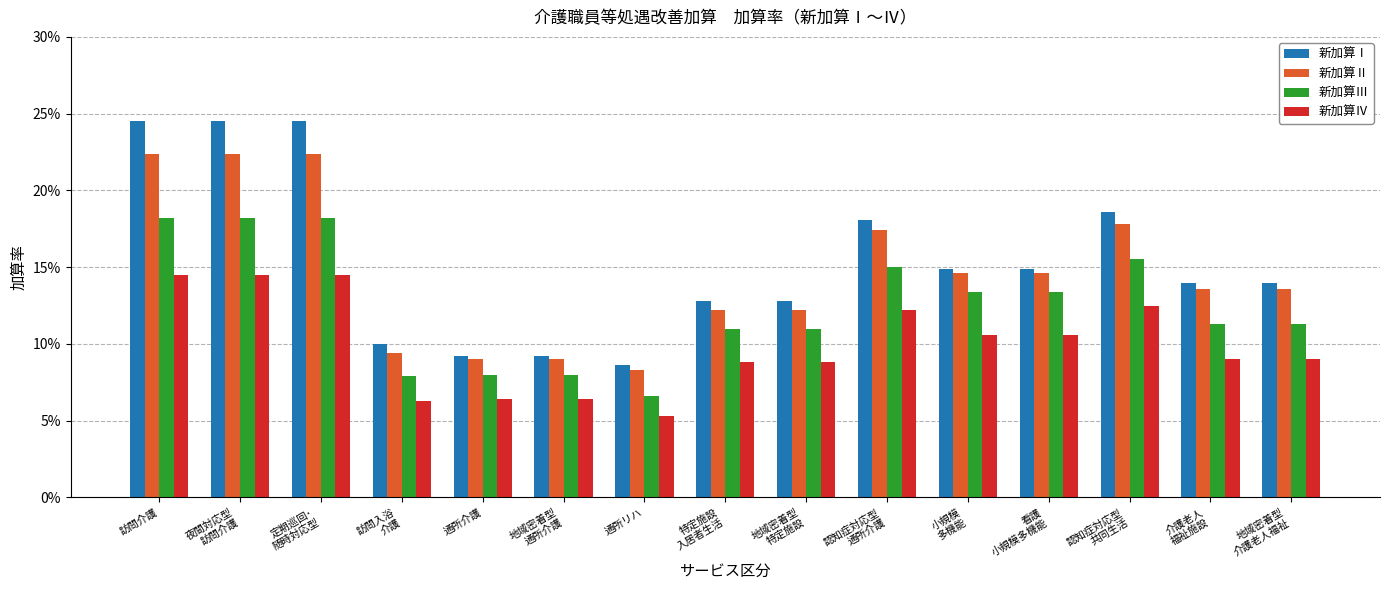

Count the 新加算Ⅳ values in the range 0 to 1.

15